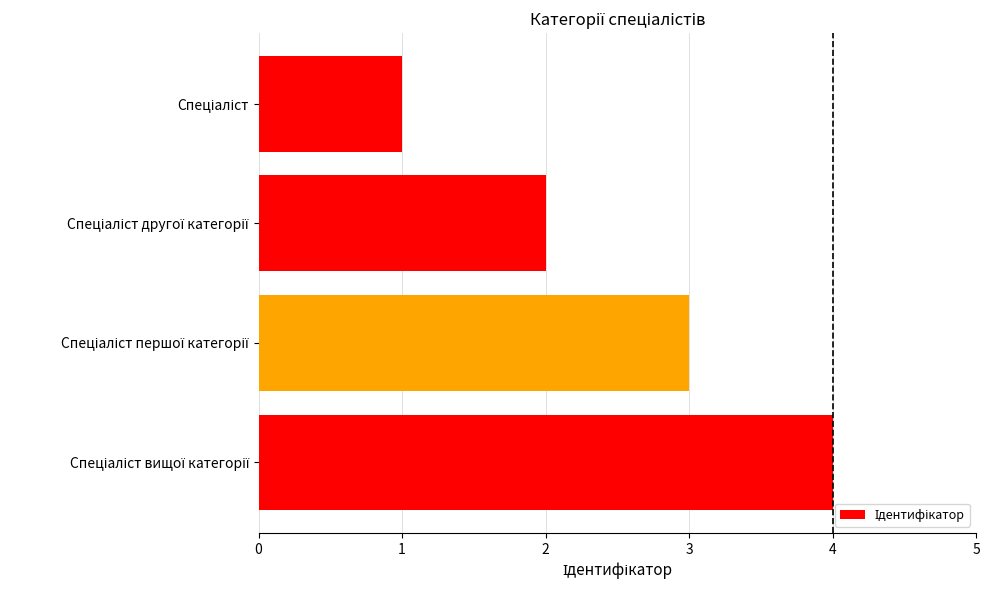

What is the difference between the maximum and minimum values?

3